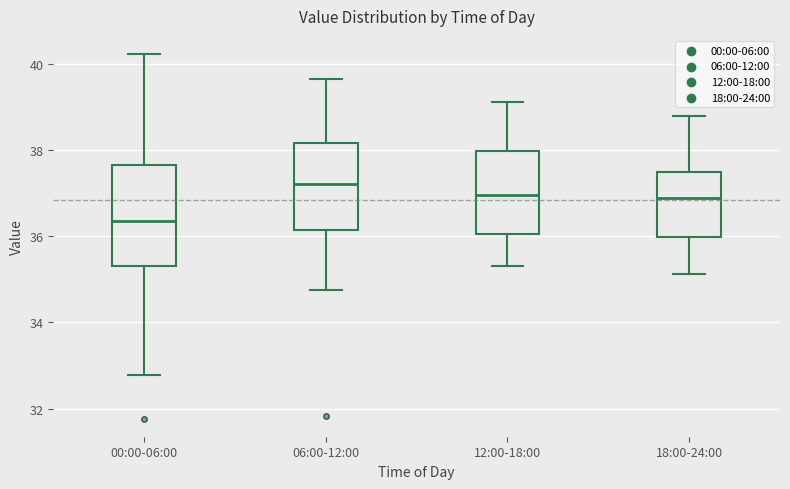

Which box is the tallest, from its lower edge to its upper edge?

00:00-06:00